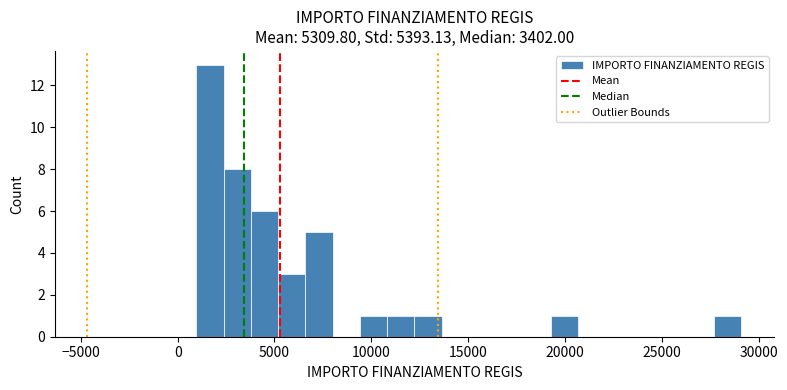

Read against the x-axis, roughly where is the centre of the tallest bar?

1500